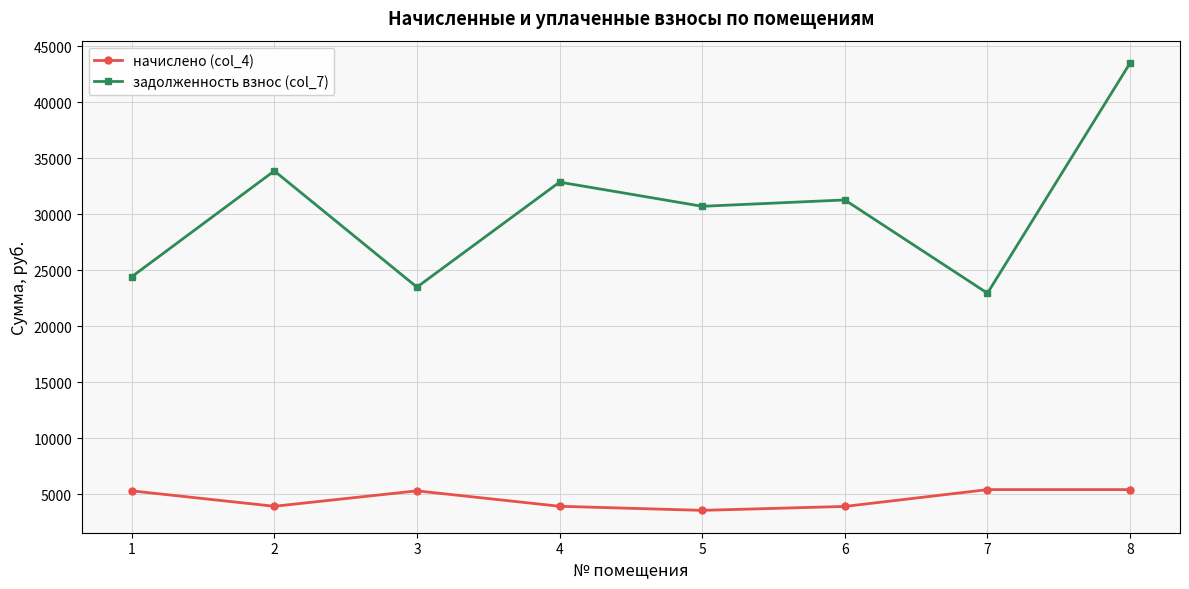

True or false: начислено (col_4) and задолженность взнос (col_7) cross at least once.

False